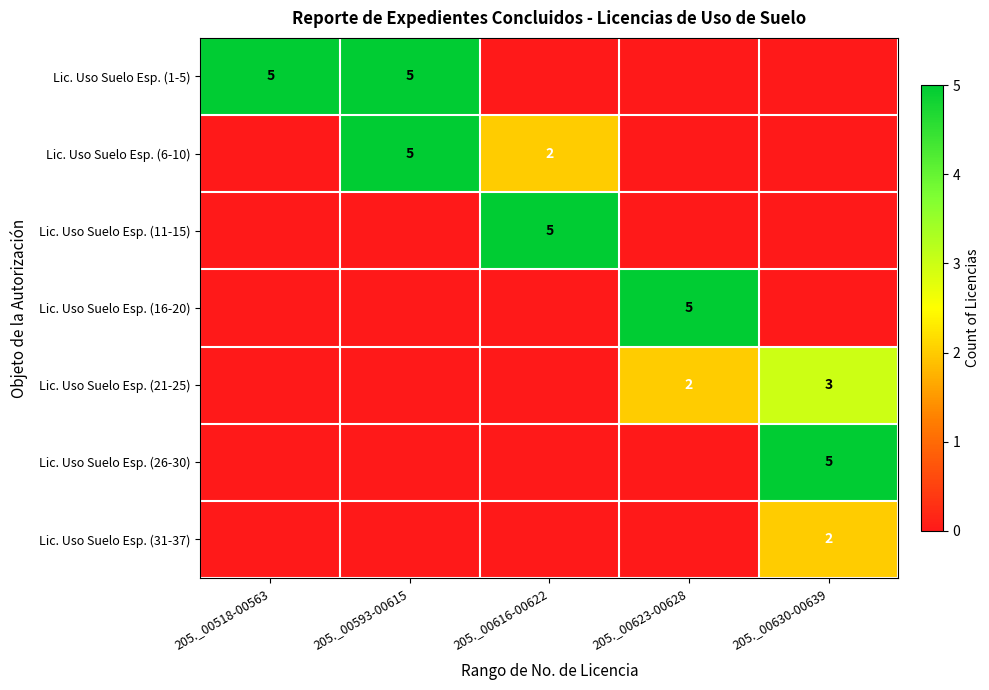

The Lic. Uso Suelo Esp. (6-10) series shows 1 at 205._00616-00622. True or false?

False